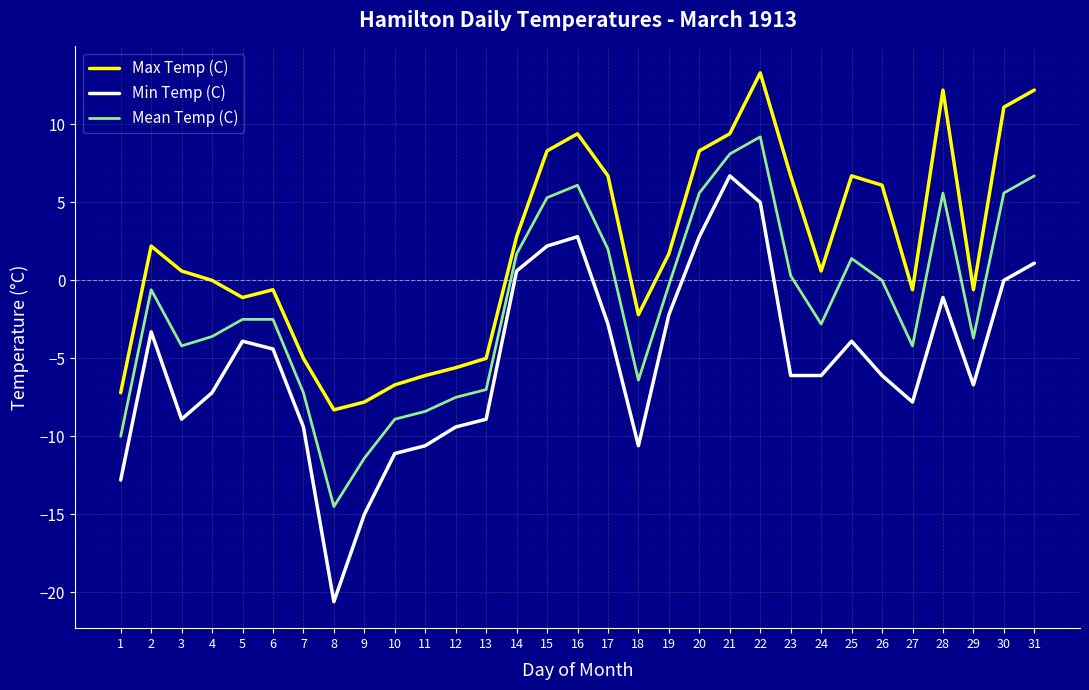

What is the difference between the second highest and minimum values in the Mean Temp (C) series?

22.6